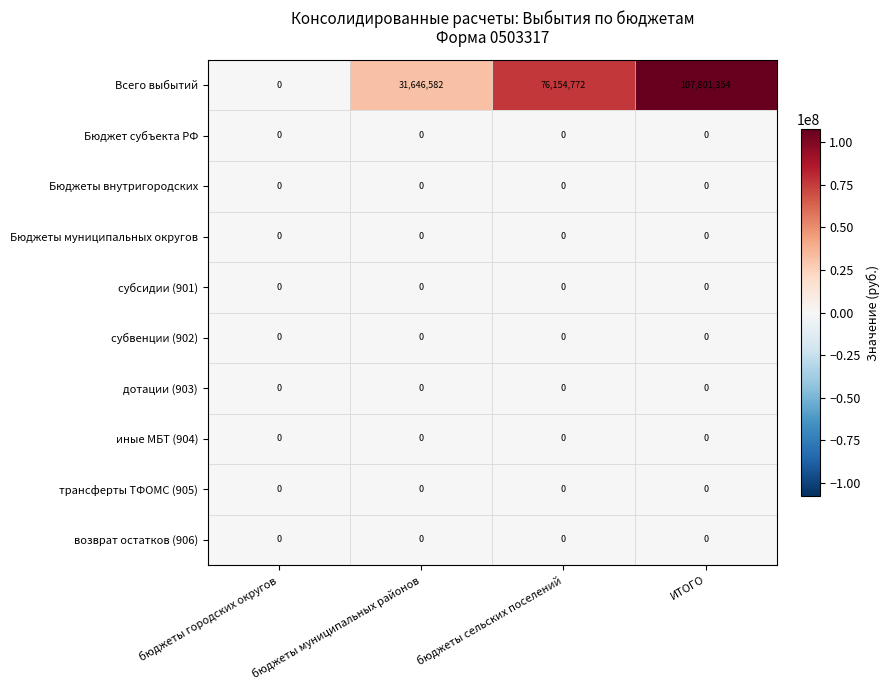

How many series are shown in this chart?

10